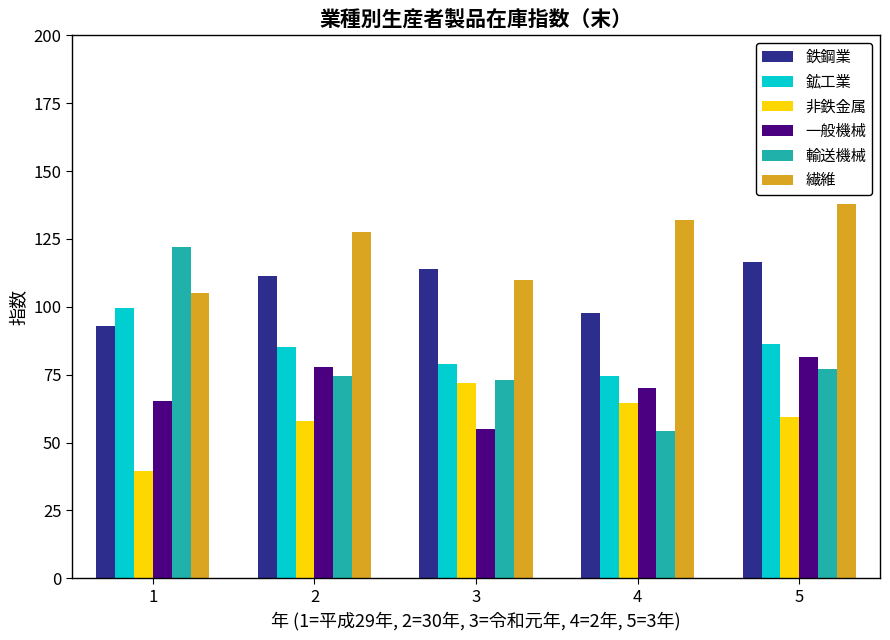

Which series has the largest total across all categories?

繊維